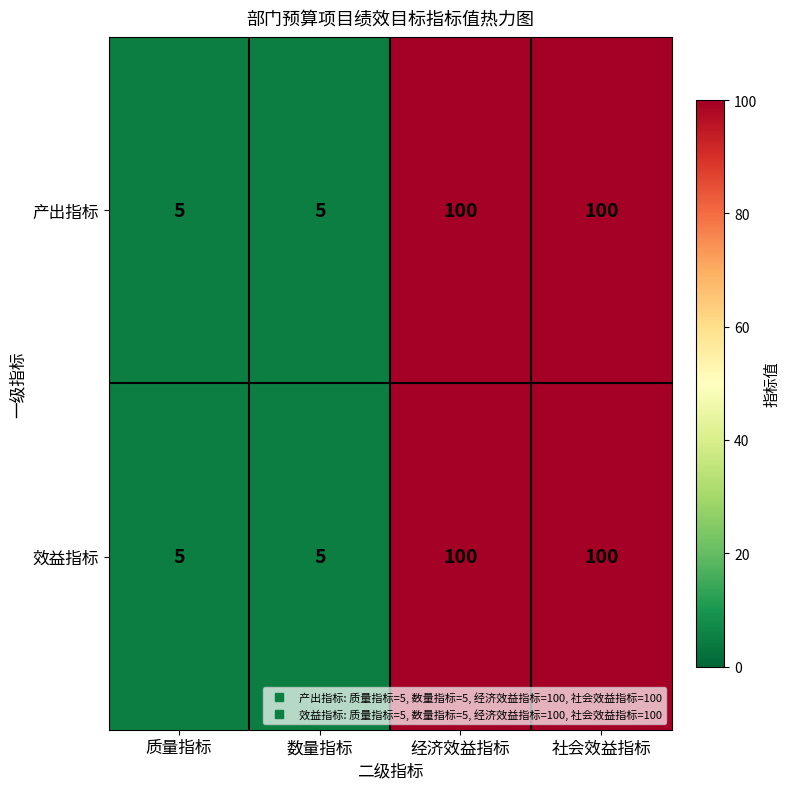

What is the maximum value shown in the chart?

100